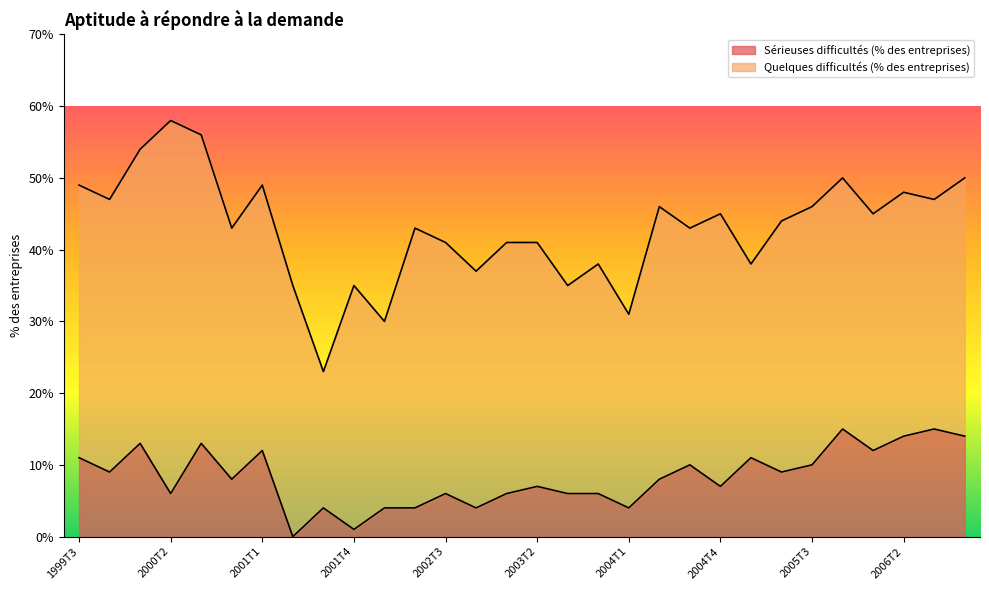

What is the difference between the maximum and minimum values?

15